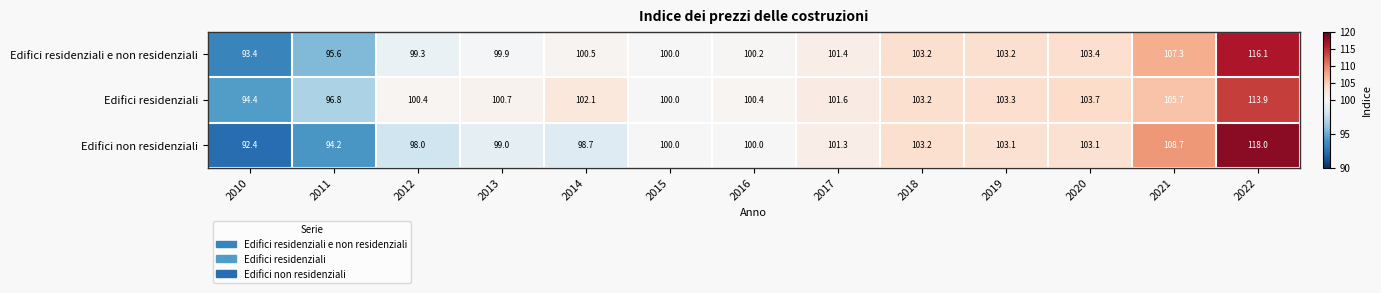

At which category is the sum across all series the highest?

2022